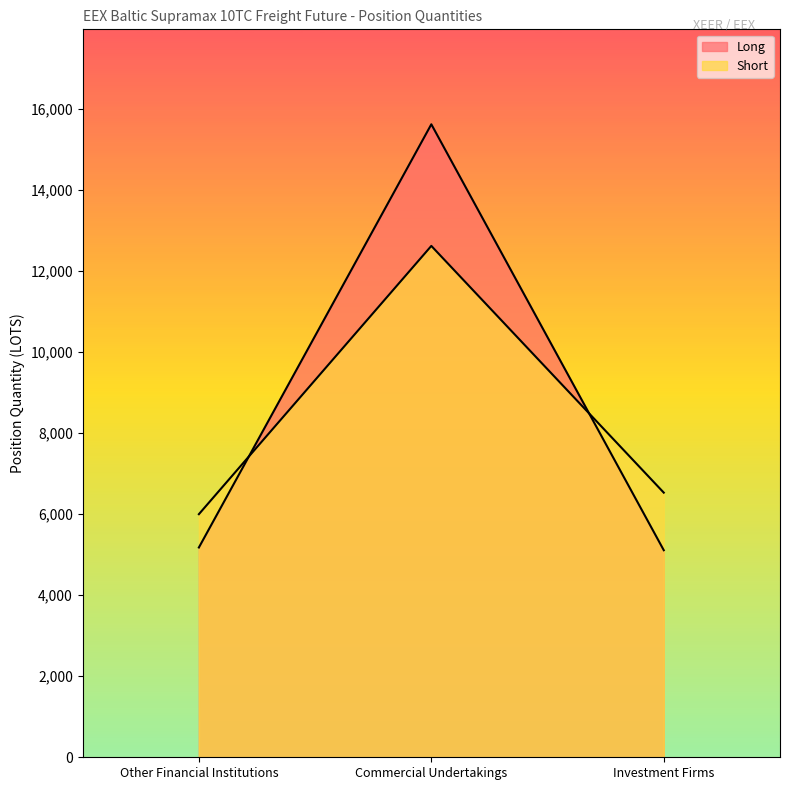

Does the chart display data point markers on the line(s)?

No